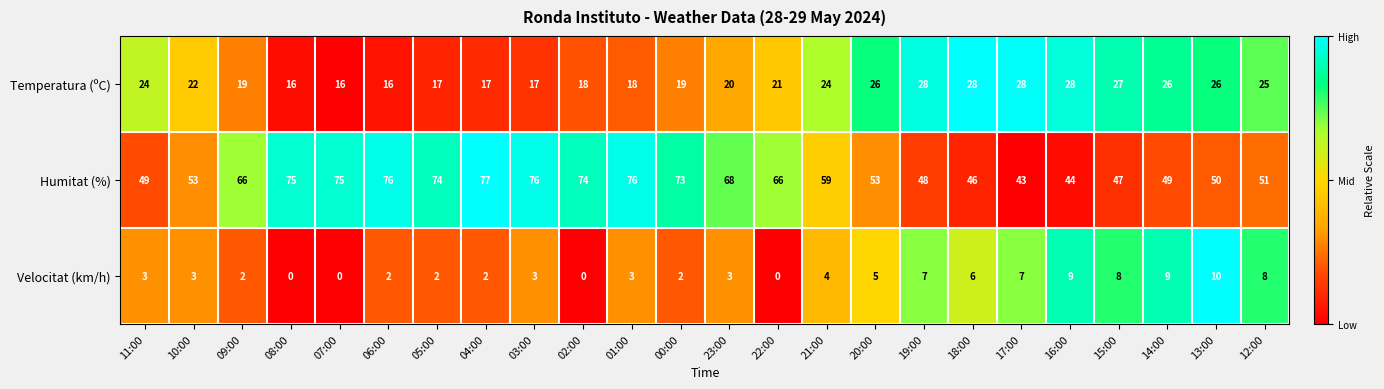

Is it true that Temperatura (ºC) equals 40 at 15:00?

False